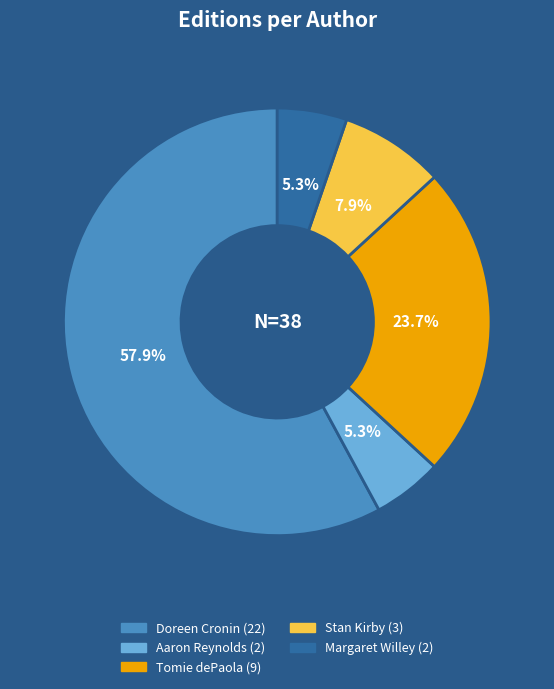

How many slices are in this pie chart?

5